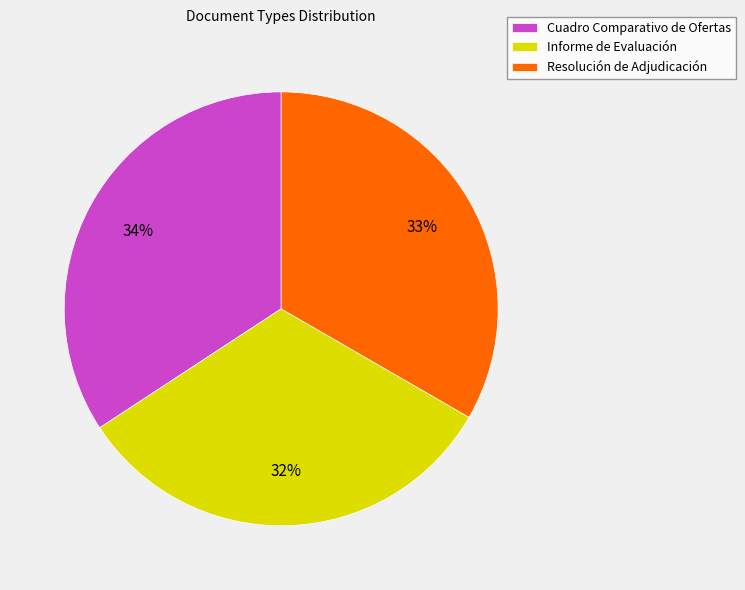

Which category has the biggest portion of the pie?

Cuadro Comparativo de Ofertas